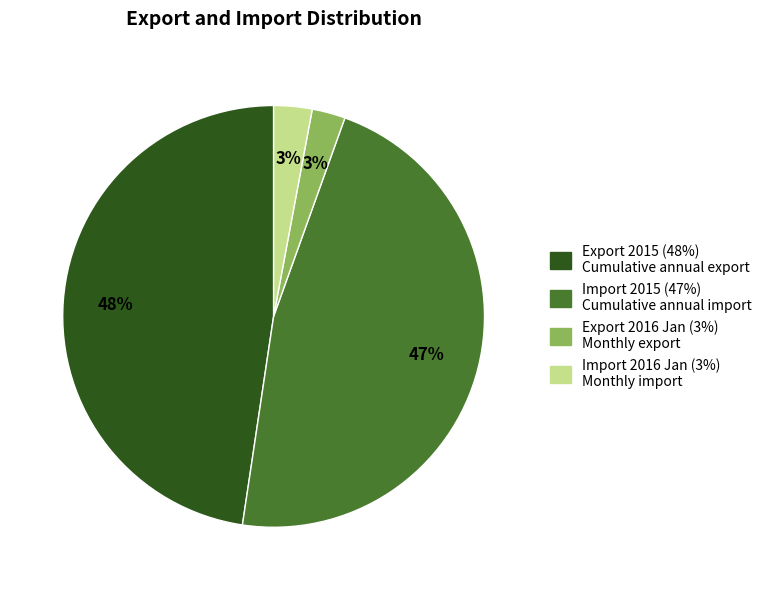

To the nearest percent, what is the average slice percentage?

25%